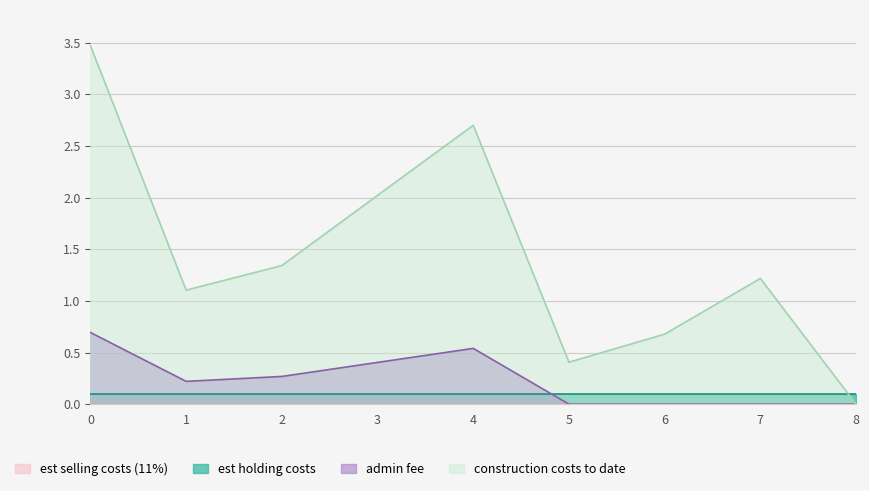

How many times do admin fee and est holding costs cross each other?

1